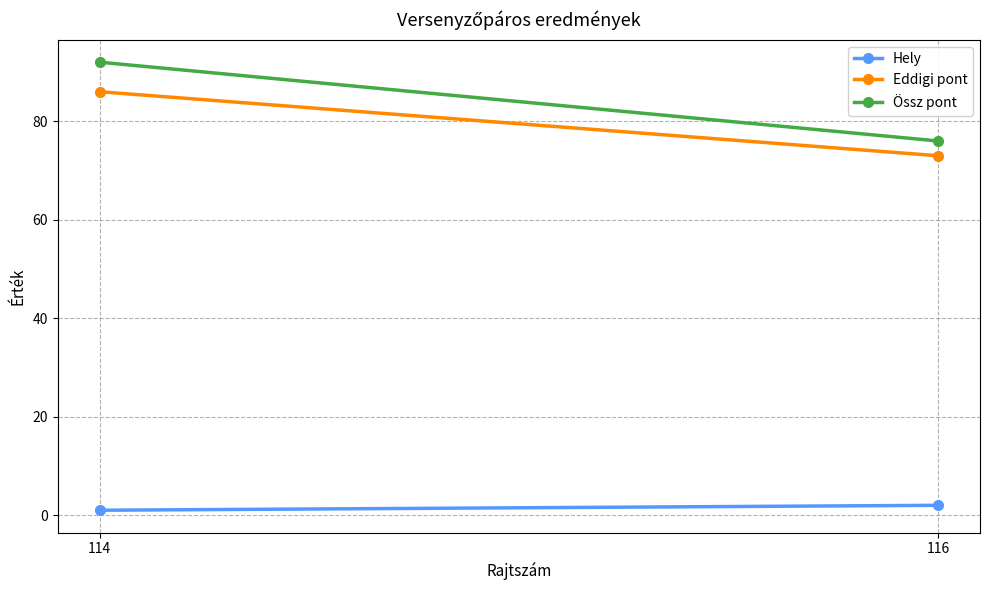

At which label does Hely reach its minimum?

114